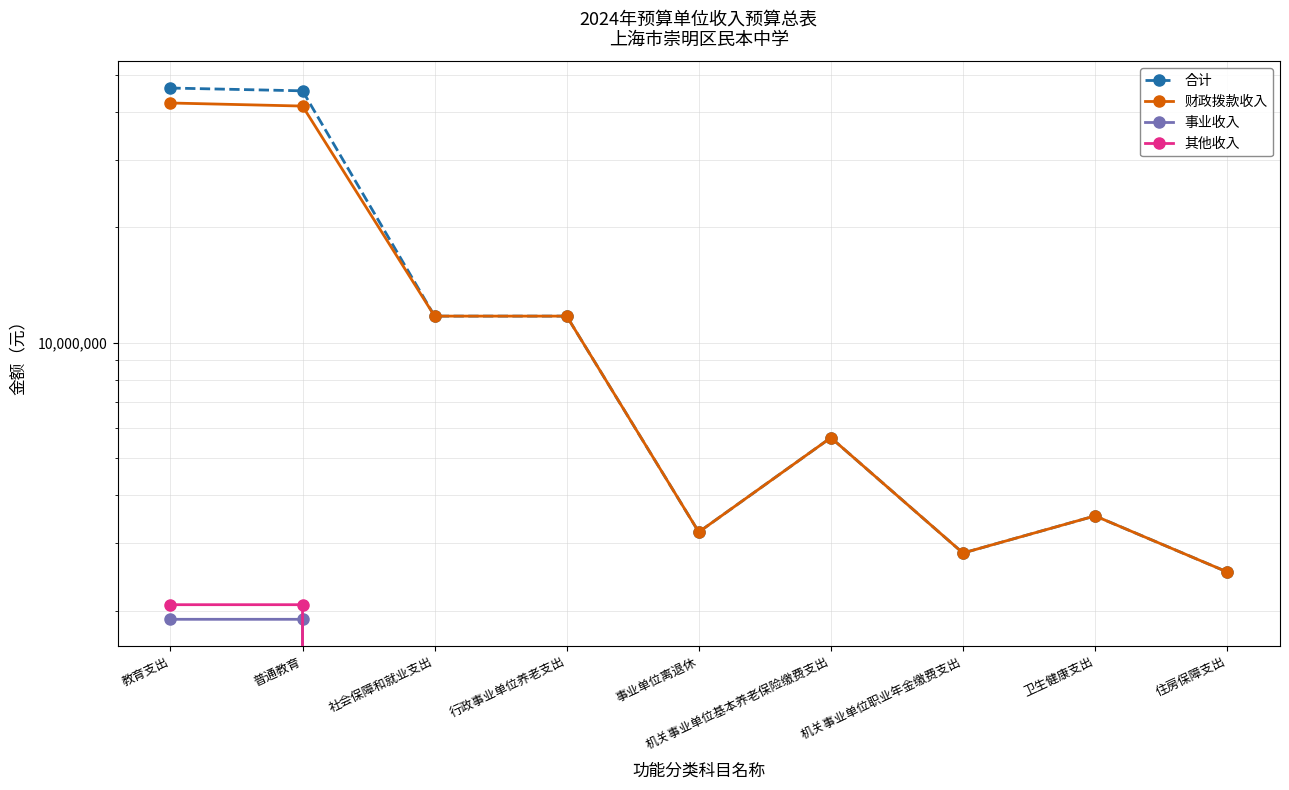

In 合计, how many points are lower than both neighbors (excluding endpoints)?

2